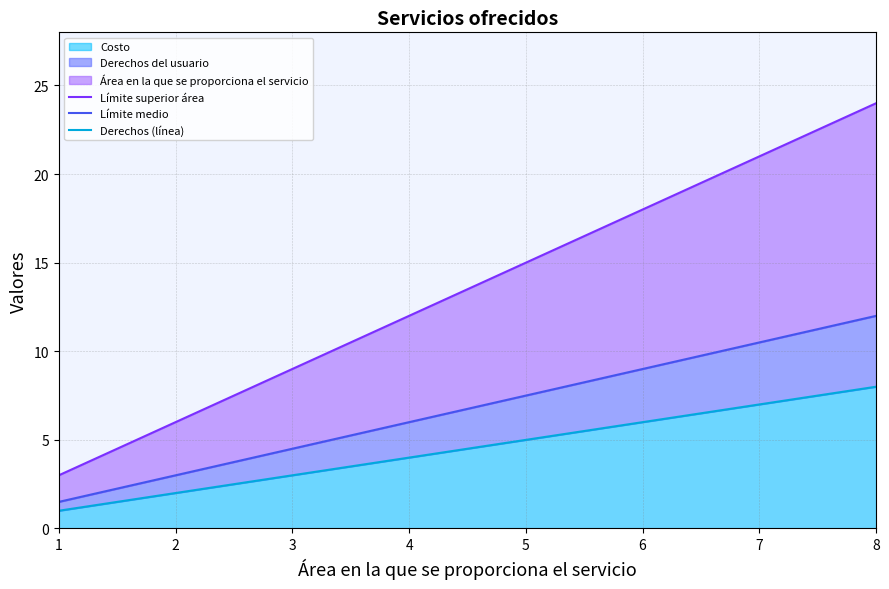

Rank the series by their average value, from highest to lowest.

Límite superior área, Límite medio, Derechos (línea)